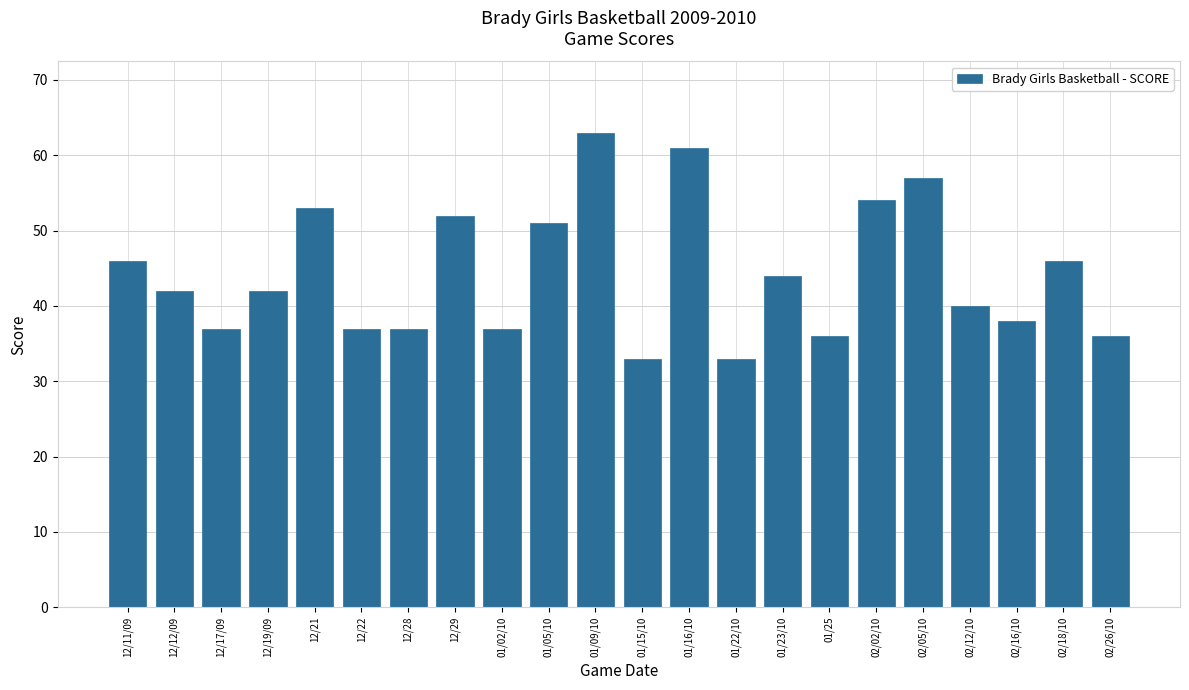

Reading left to right, transcribe all the data shown in this chart.

12/11/09=46	12/12/09=42	12/17/09=37	12/19/09=42	12/21=53	12/22=37	12/28=37	12/29=52	01/02/10=37	01/05/10=51	01/09/10=63	01/15/10=33	01/16/10=61	01/22/10=33	01/23/10=44	01/25=36	02/02/10=54	02/05/10=57	02/12/10=40	02/16/10=38	02/18/10=46	02/26/10=36